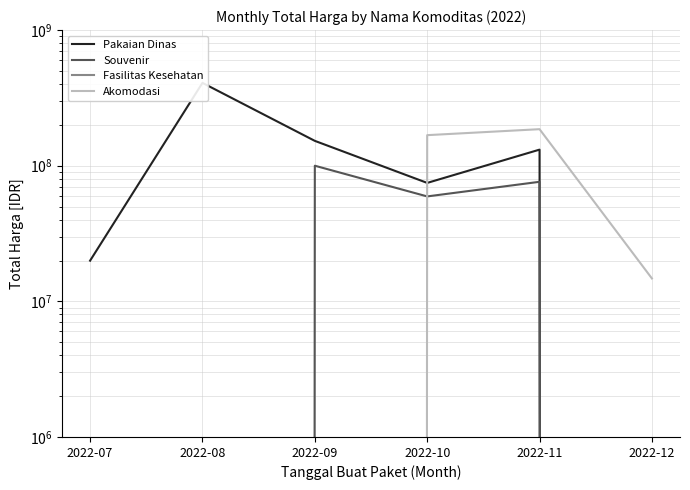

In Akomodasi, how many points are higher than both neighbors (excluding endpoints)?

1